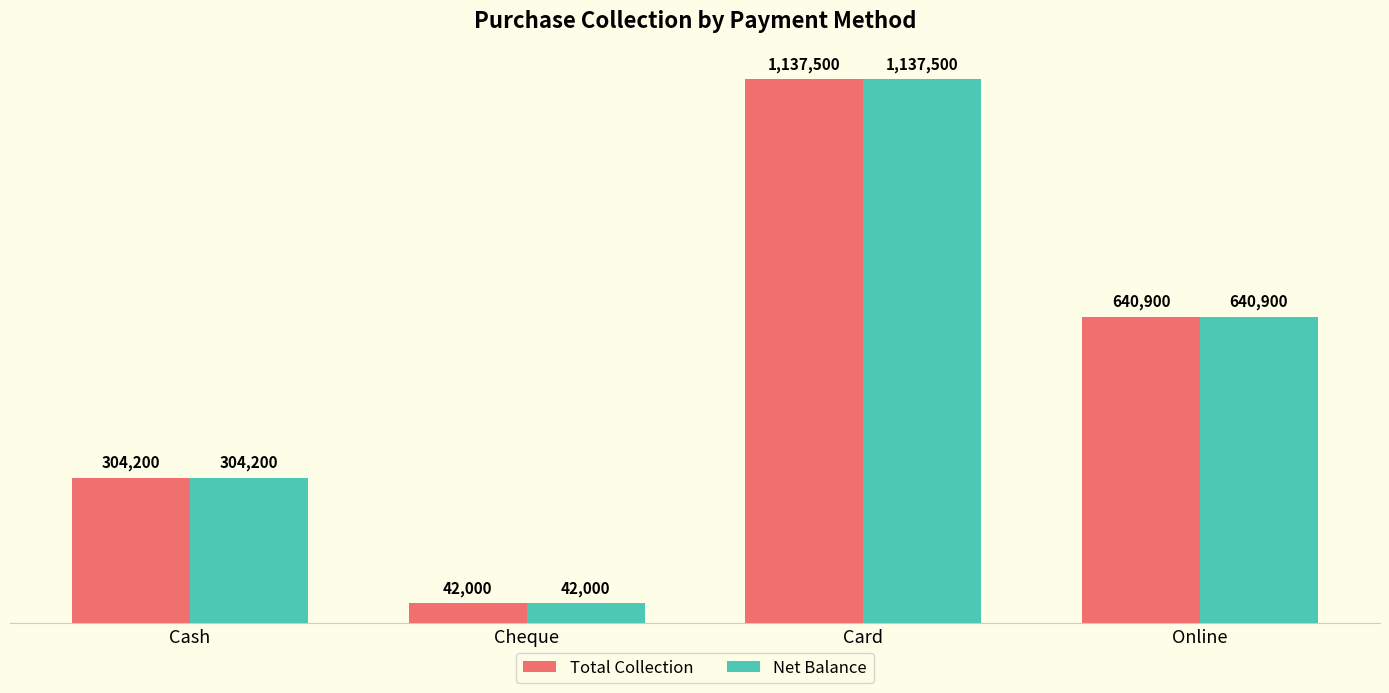

Does the chart contain any negative values?

No